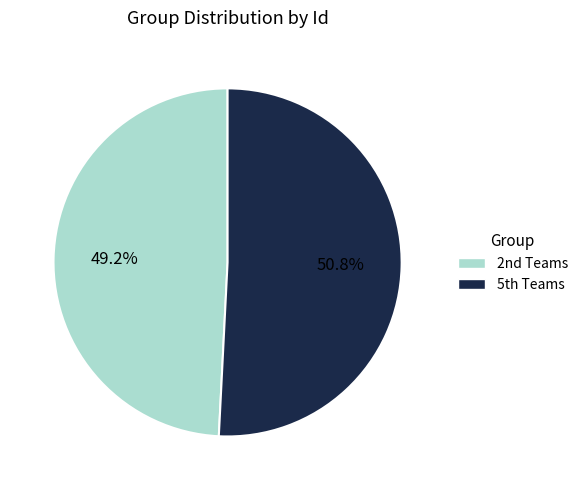

Which category has the smallest portion of the pie?

2nd Teams